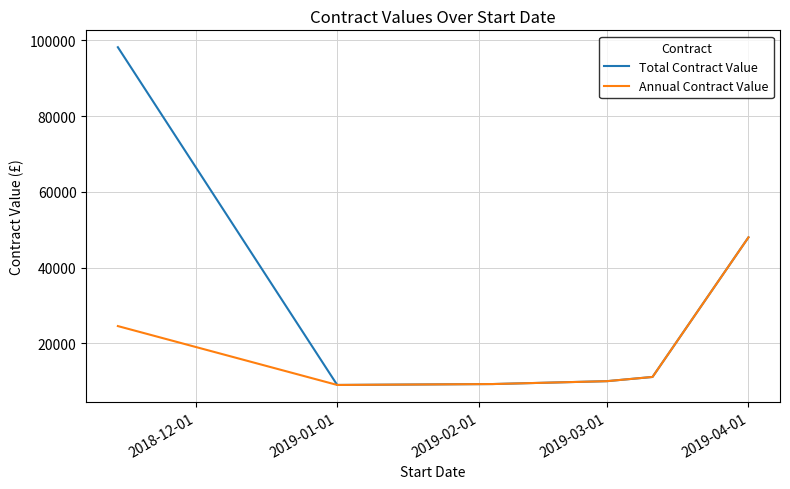

What is the average value of the Total Contract Value series?

30929.7